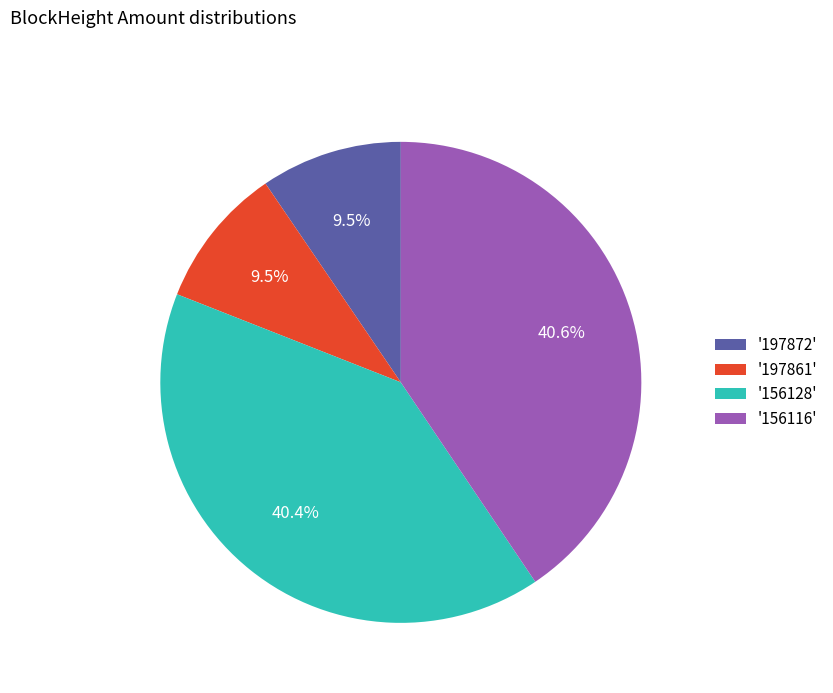

What is the ratio of the value at '156116' to the value at '197872'?

4.3